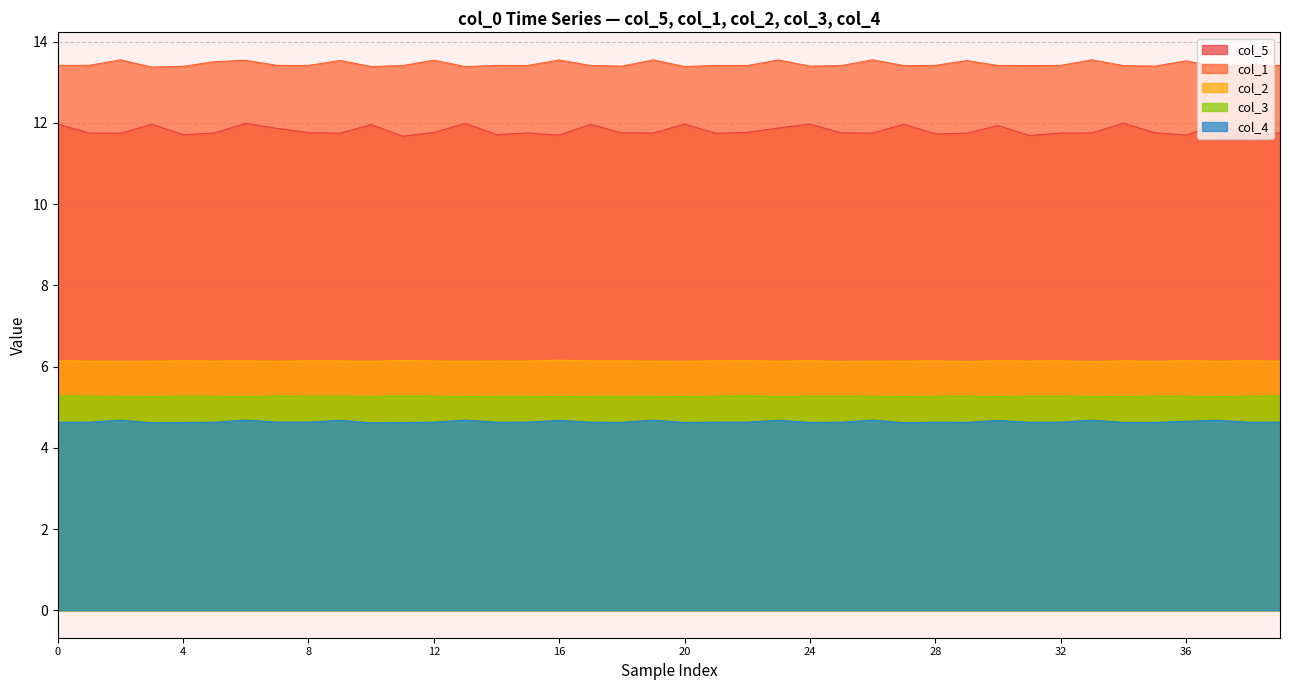

Count the number of categories in the chart.

40